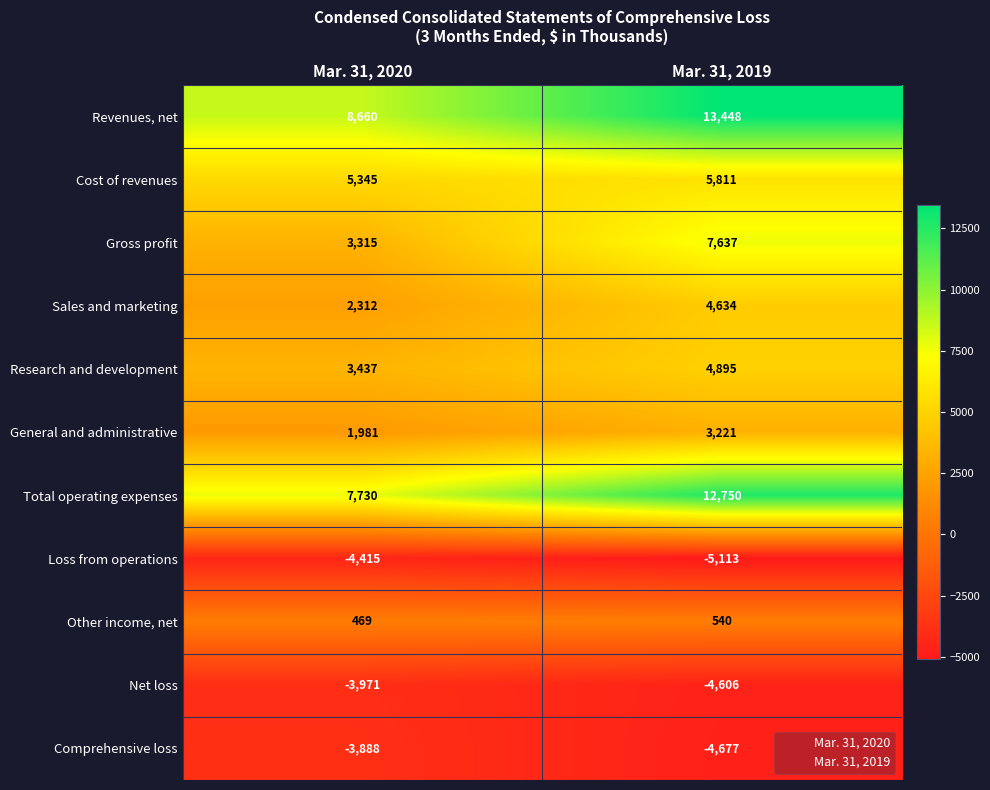

Which series has the largest total across all categories?

Revenues, net